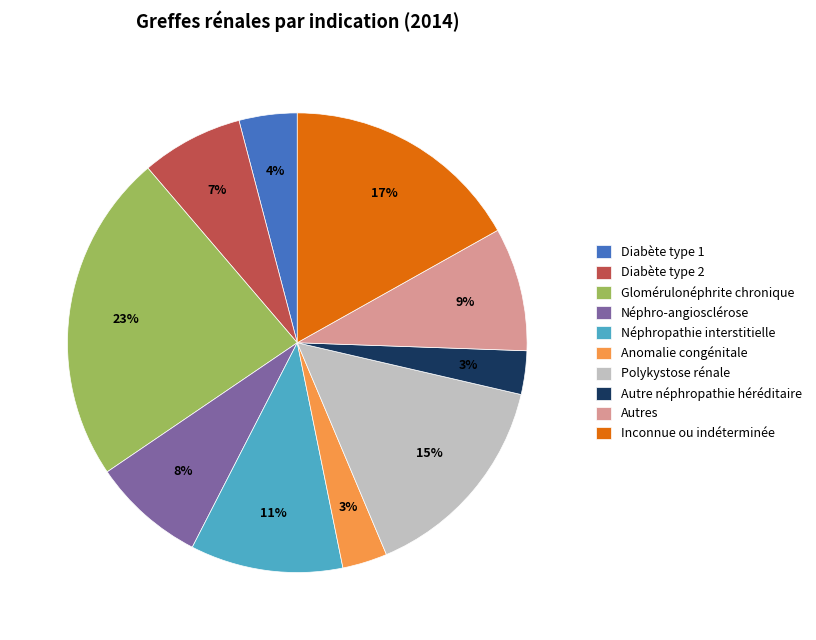

Is Diabète type 2 the majority of the pie?

No